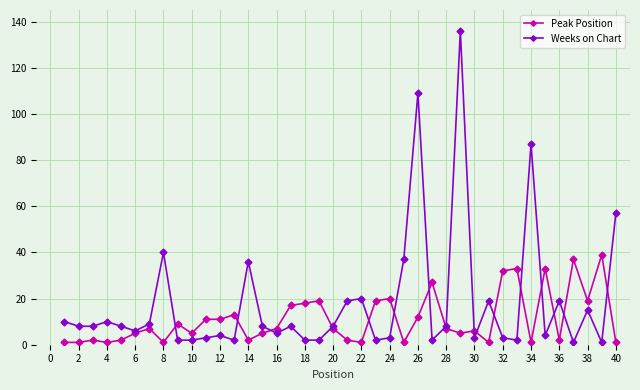

True or false: Weeks on Chart has more than 0 interior local peaks.

True